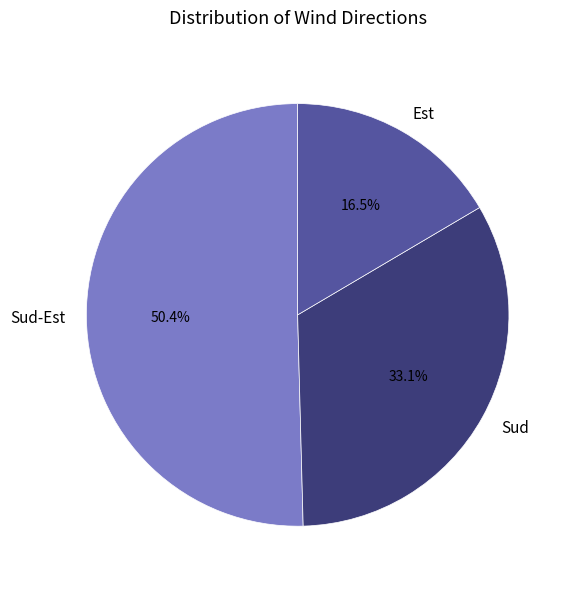

To the nearest percent, what percentage of the pie is Sud-Est?

50%